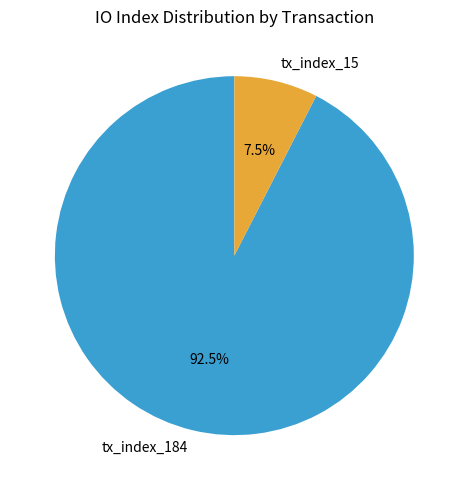

Is there any slice that represents more than half of the pie?

Yes